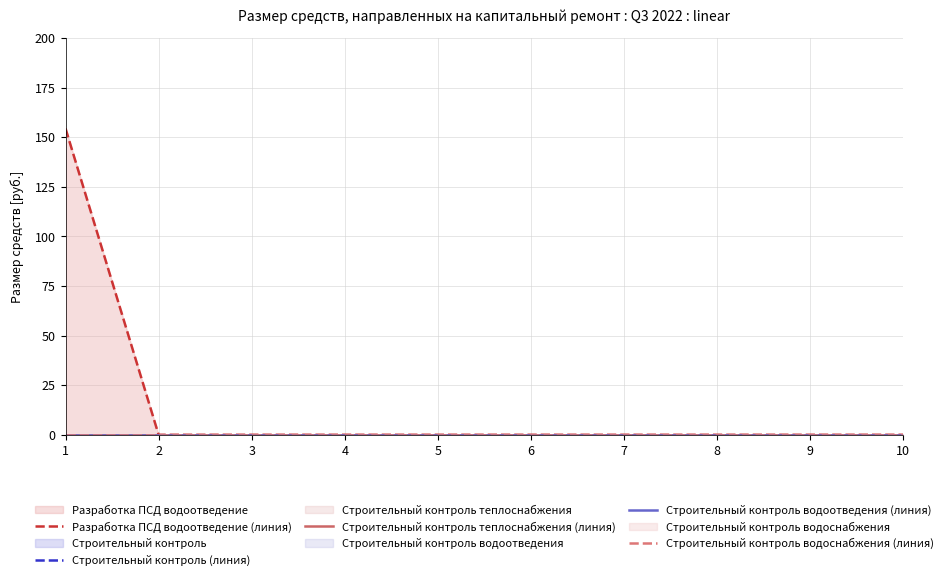

Between 2 and 6, which is larger?

2